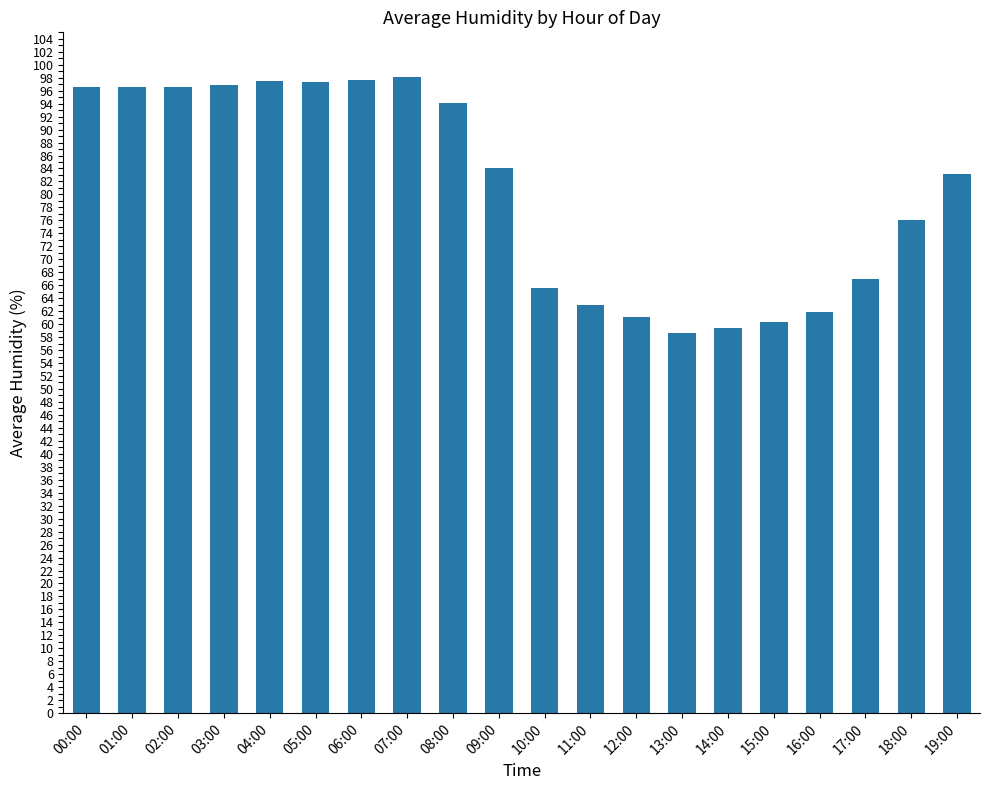

What is the value of the 20th bar from the left?

83.2